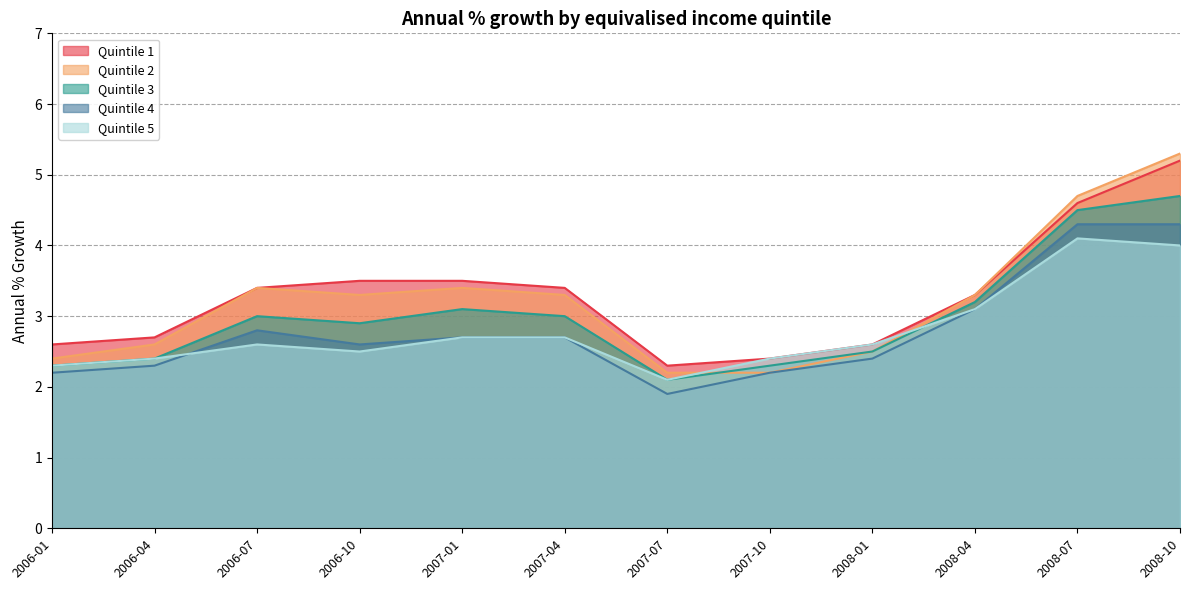

What is the difference between the maximum and minimum values in the Quintile 2 series?

3.1